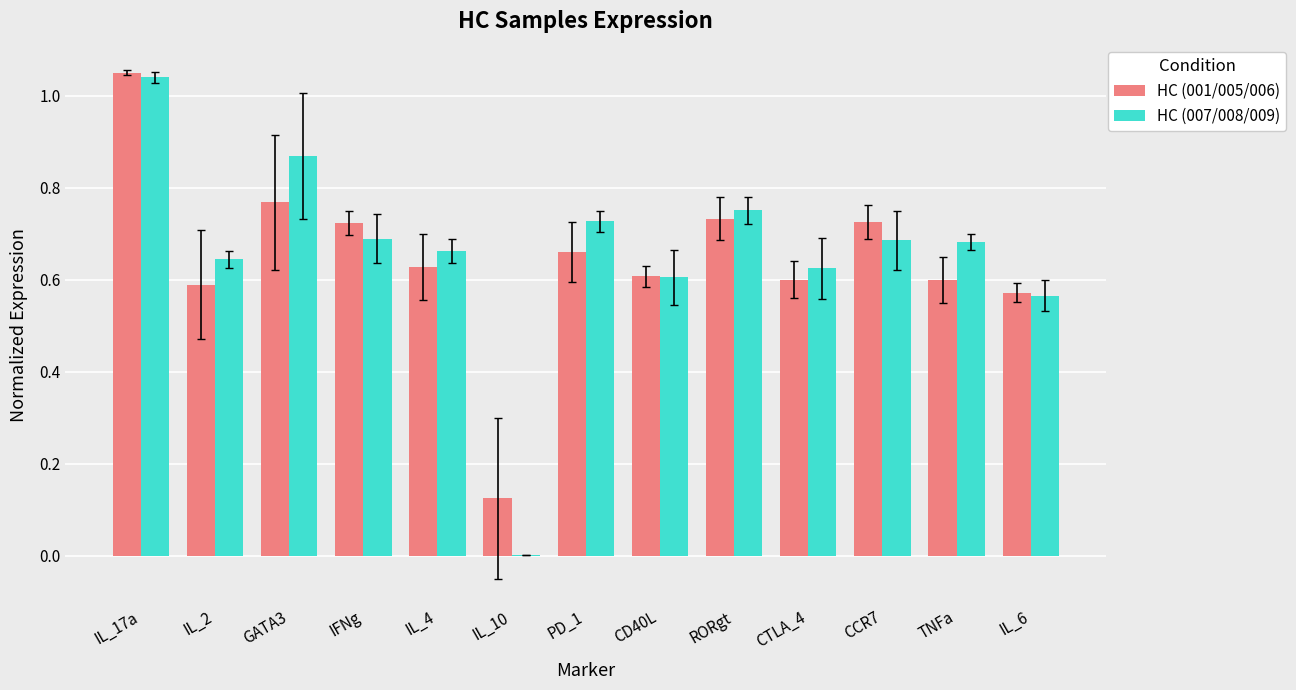

Which series has the widest spread of values?

HC (007/008/009)